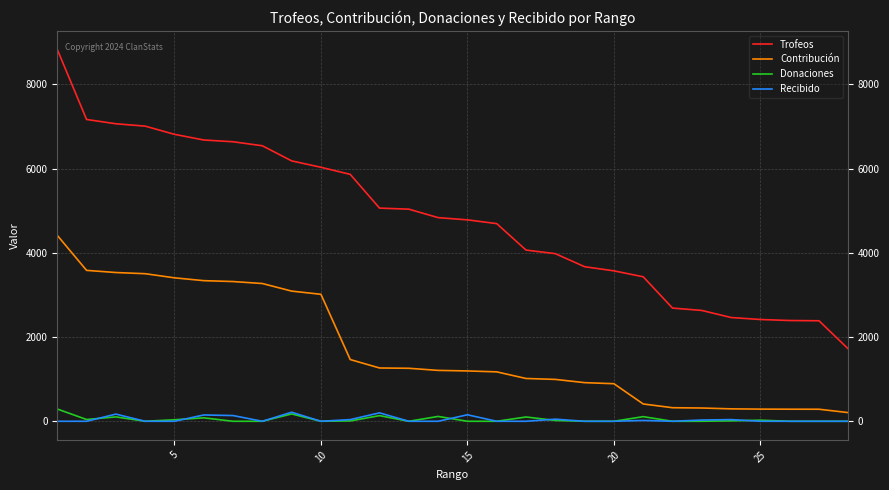

True or false: Recibido and Contribución cross at least once.

False